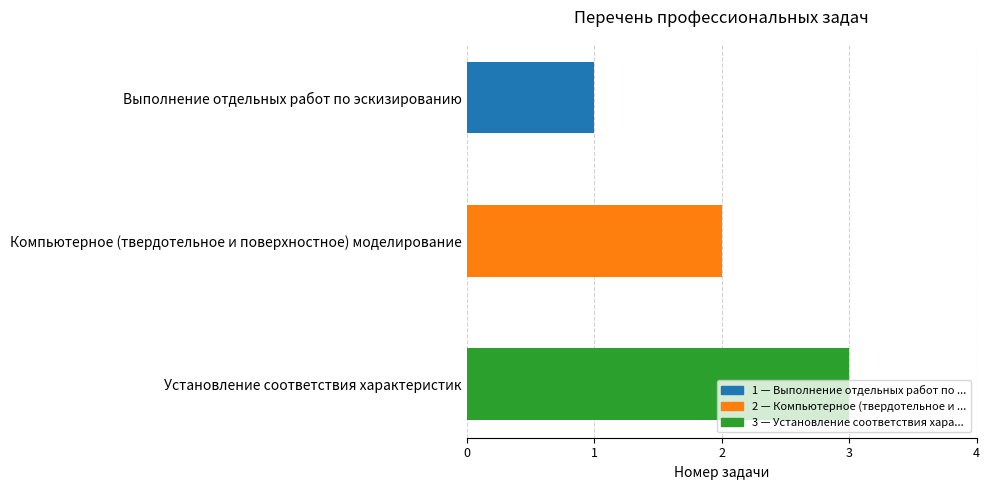

Is it true that the value at Установление соответствия характеристик is 3?

True